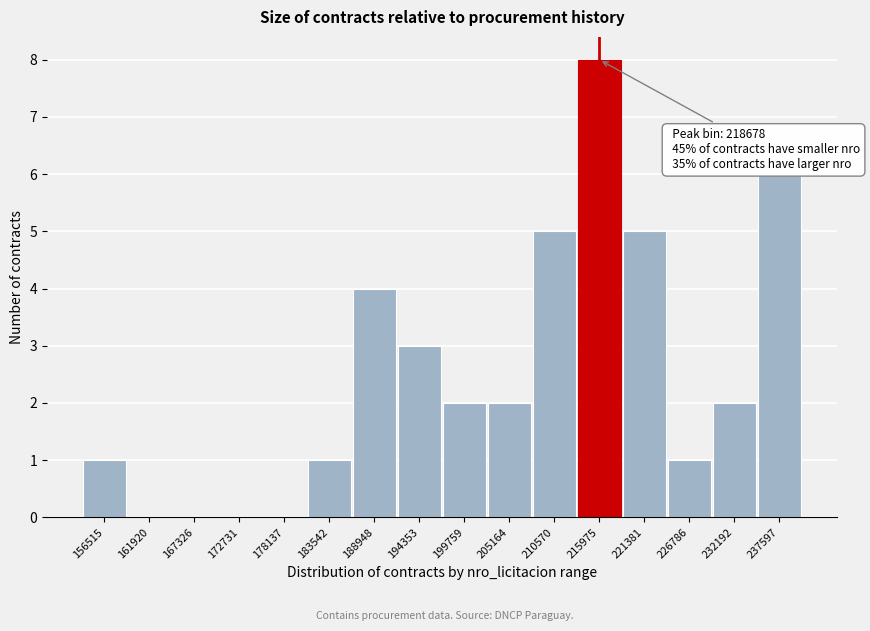

Reading left to right, what are all the values shown in this chart?

156515=1	161920=0	167326=0	172731=0	178137=0	183542=1	188948=4	194353=3	199759=2	205164=2	210570=5	215975=8	221381=5	226786=1	232192=2	237597=6